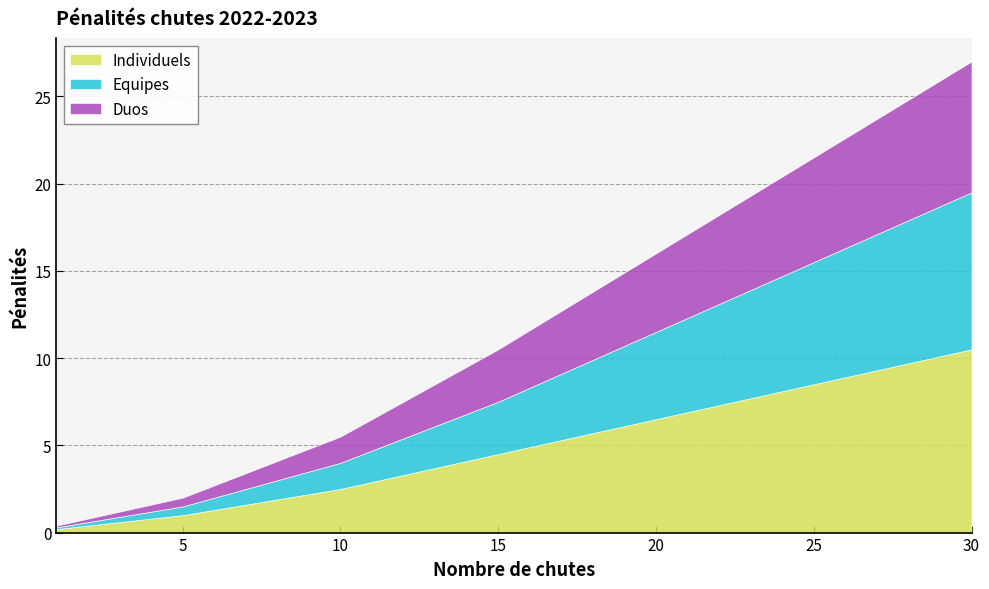

How many values in the Equipes series exceed 3?

15